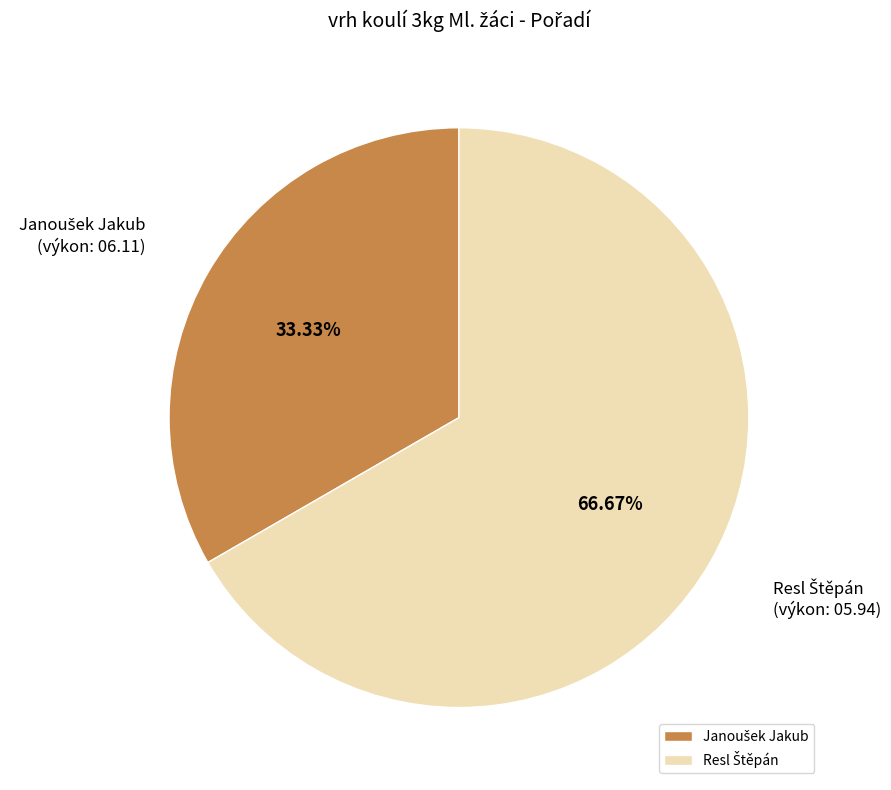

How many segments does this pie chart have?

2